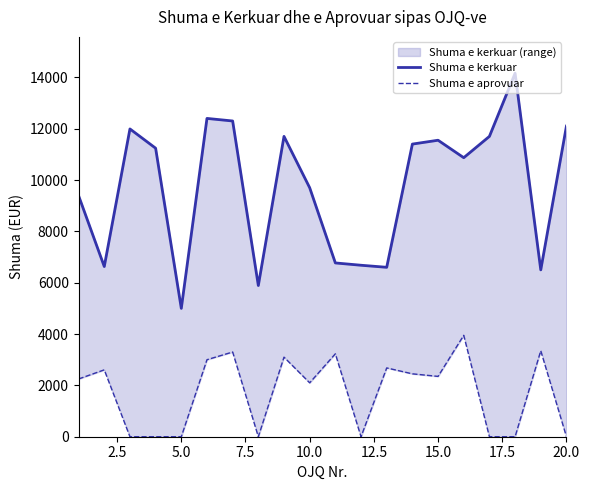

True or false: Shuma e aprovuar has a value of 0 at 17.5.

True